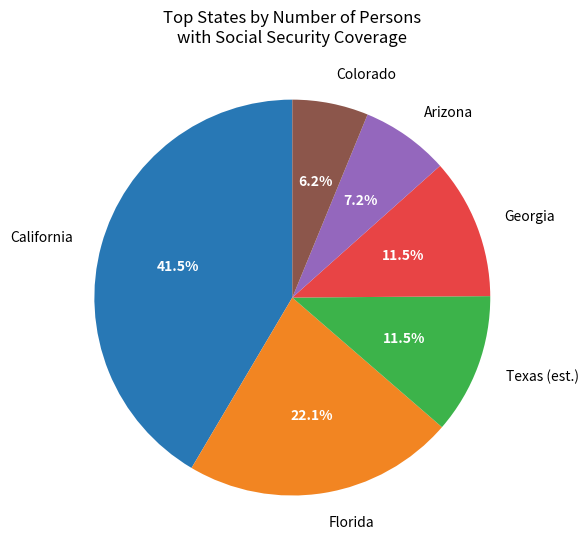

Between Georgia and Colorado, which is larger?

Georgia